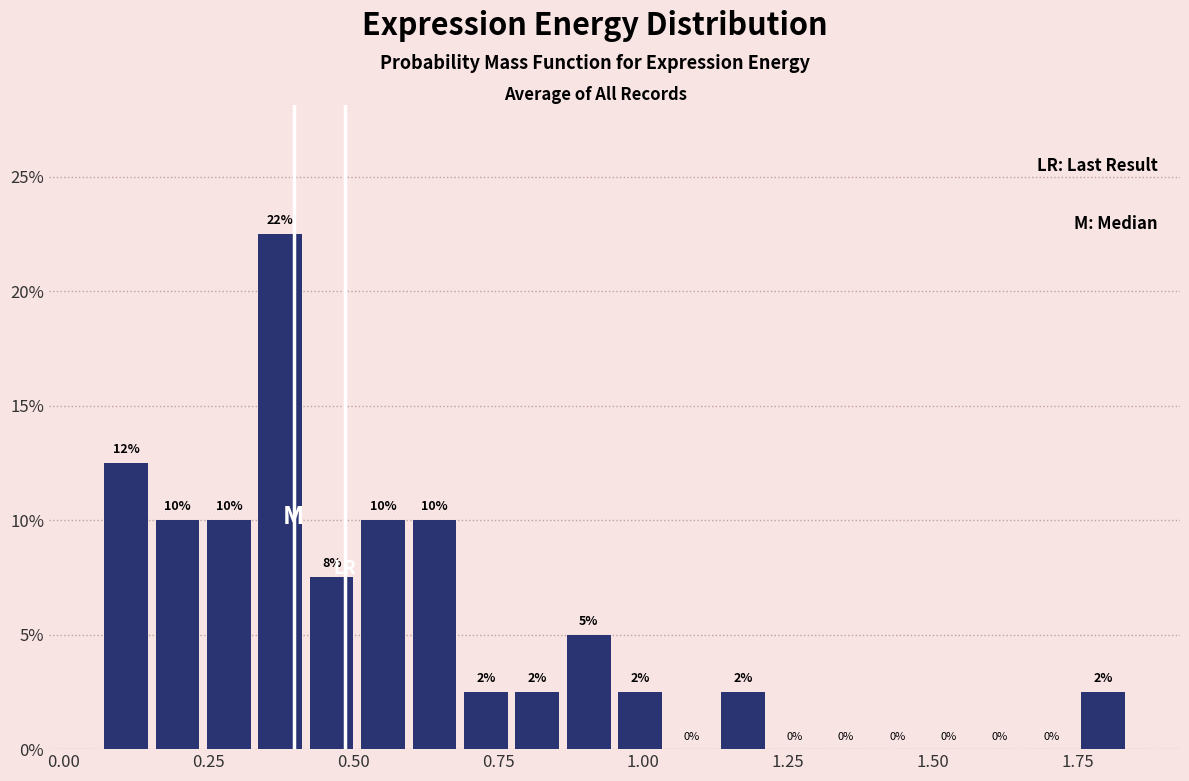

Around what value on the x-axis is the tallest bar? Give the approximate position of its centre, as read against the axis.

0.35